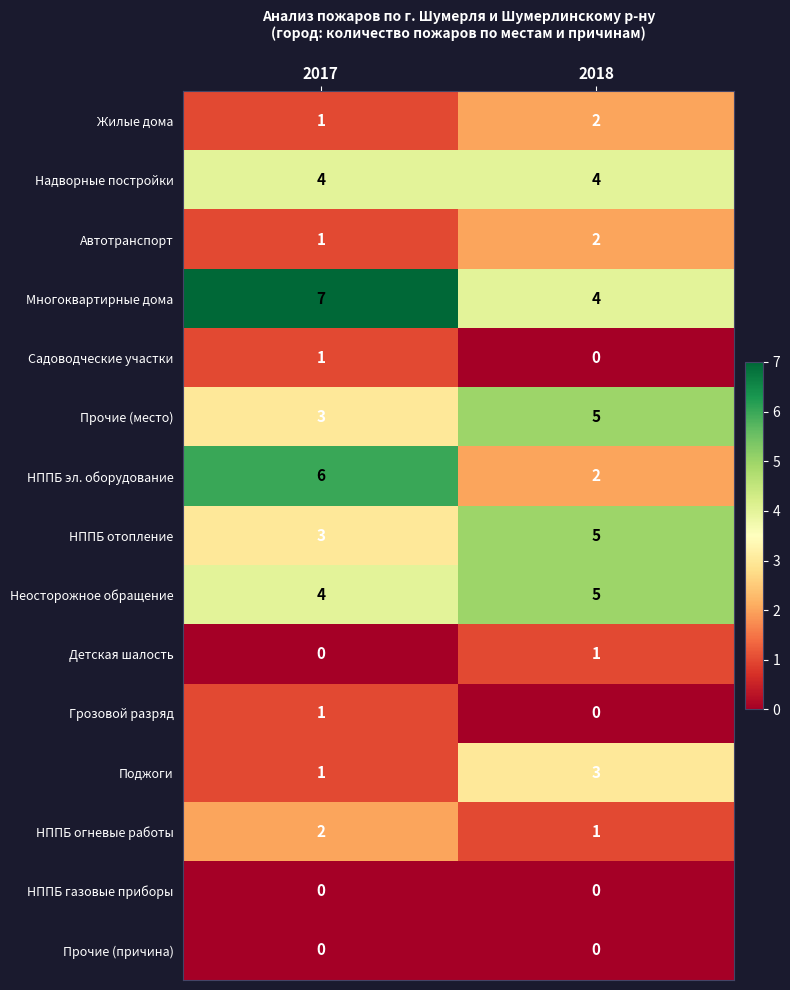

Is the value of НППБ огневые работы at 2017 greater than the value of НППБ отопление at 2017?

No